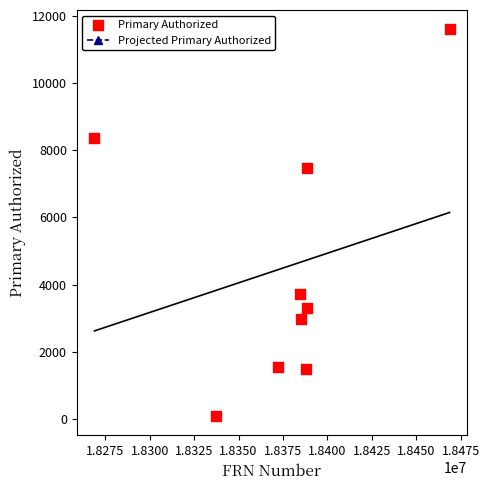

What is the average X value?

18375675